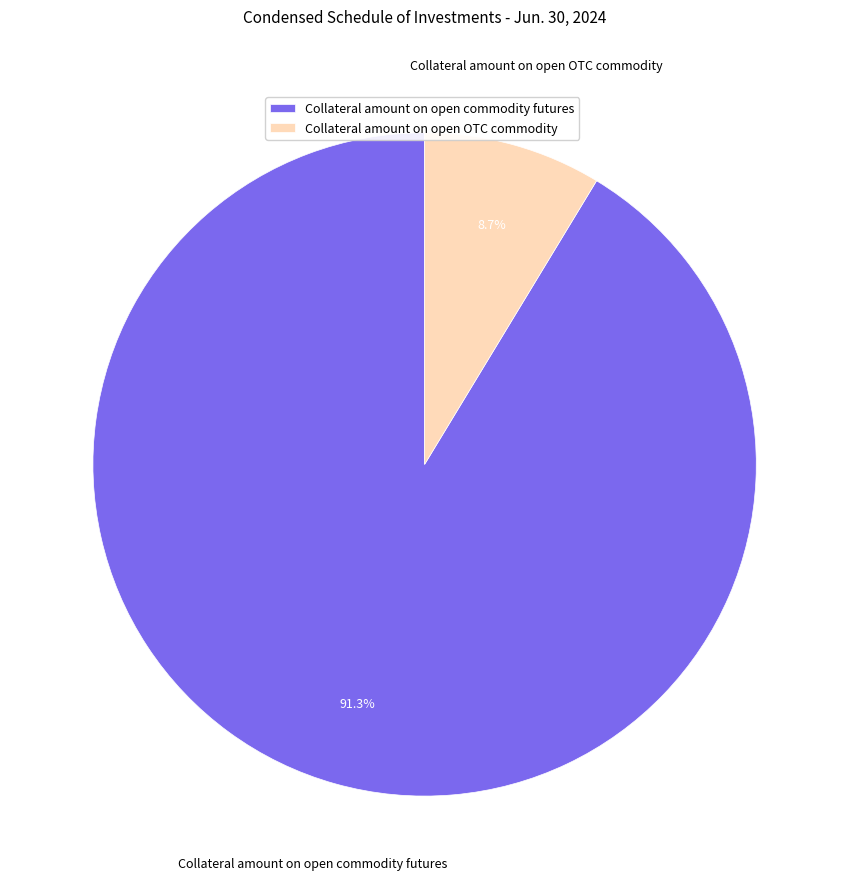

What portion of the pie excludes Collateral amount on open OTC commodity?

91.3%